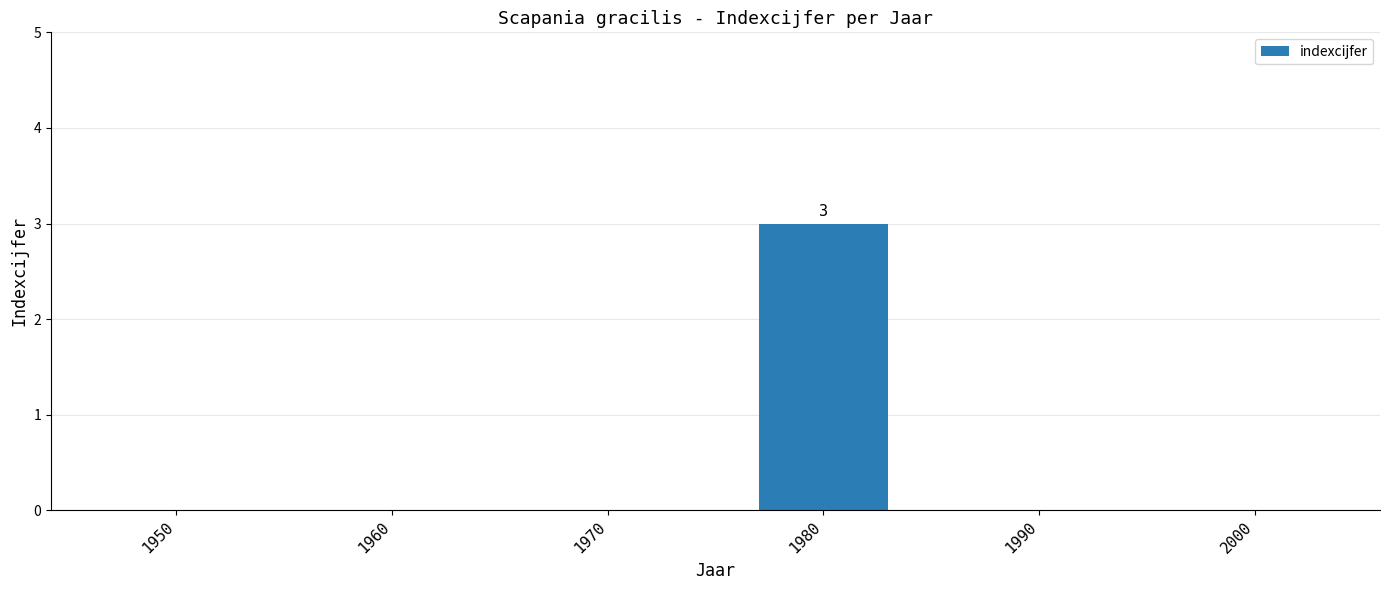

Which label corresponds to the largest value in the chart?

1980